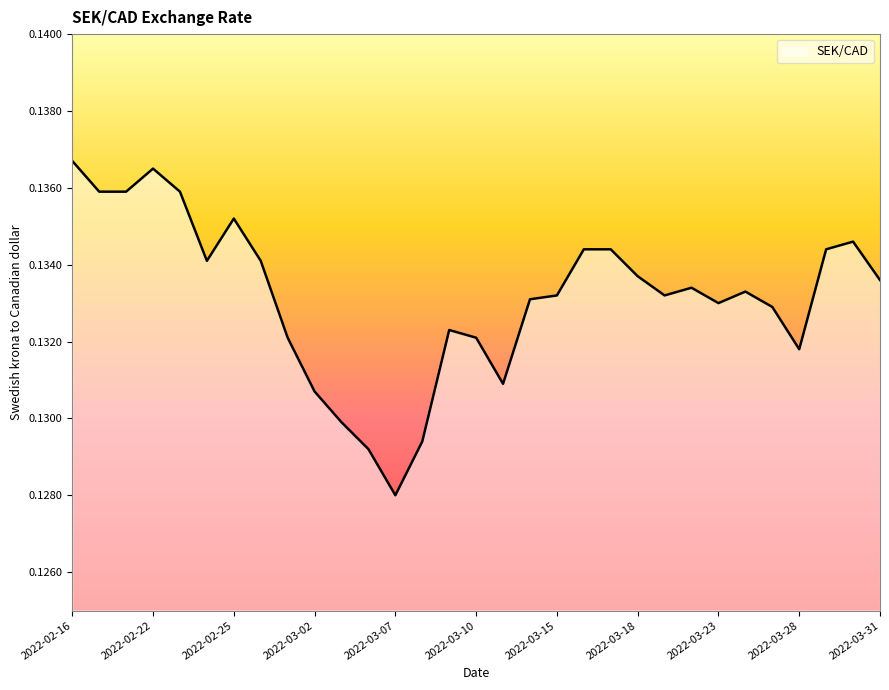

How many lines are shown in the chart?

1